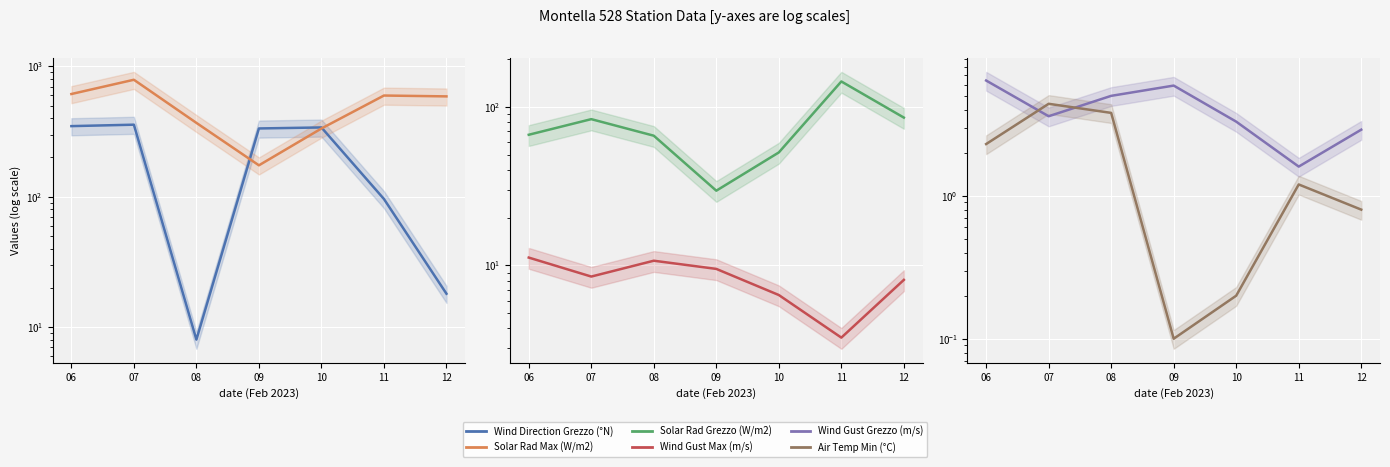

True or false: Solar Rad Max (W/m2) has more than 2 interior local peaks.

False